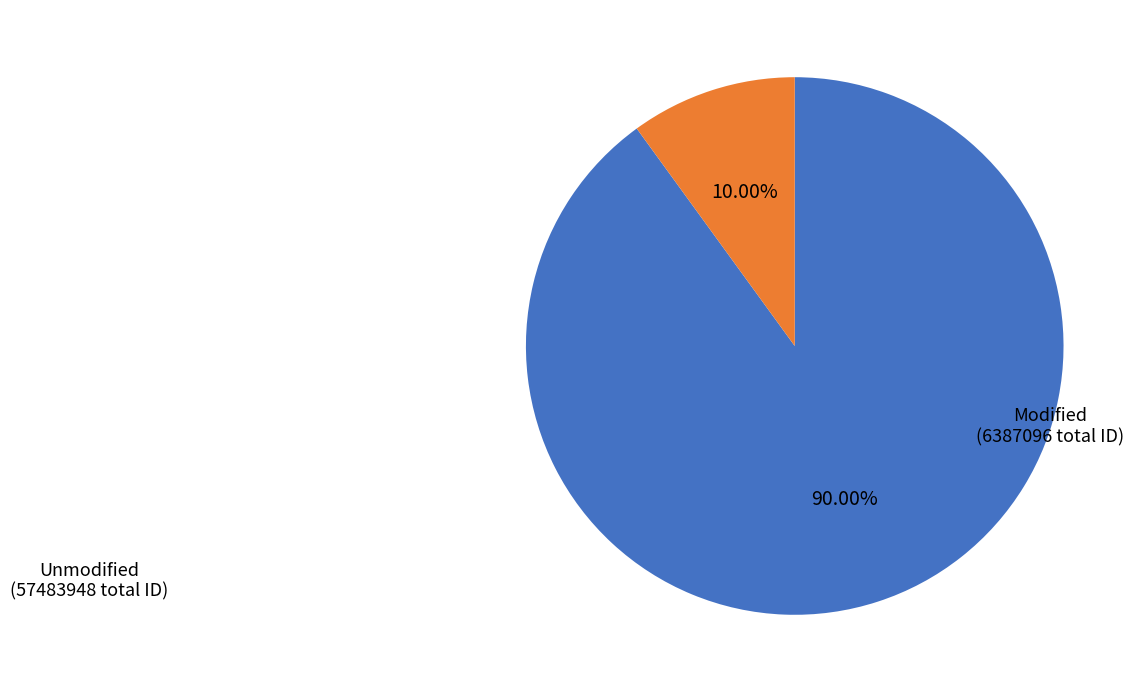

Is there a majority slice in this chart?

Yes